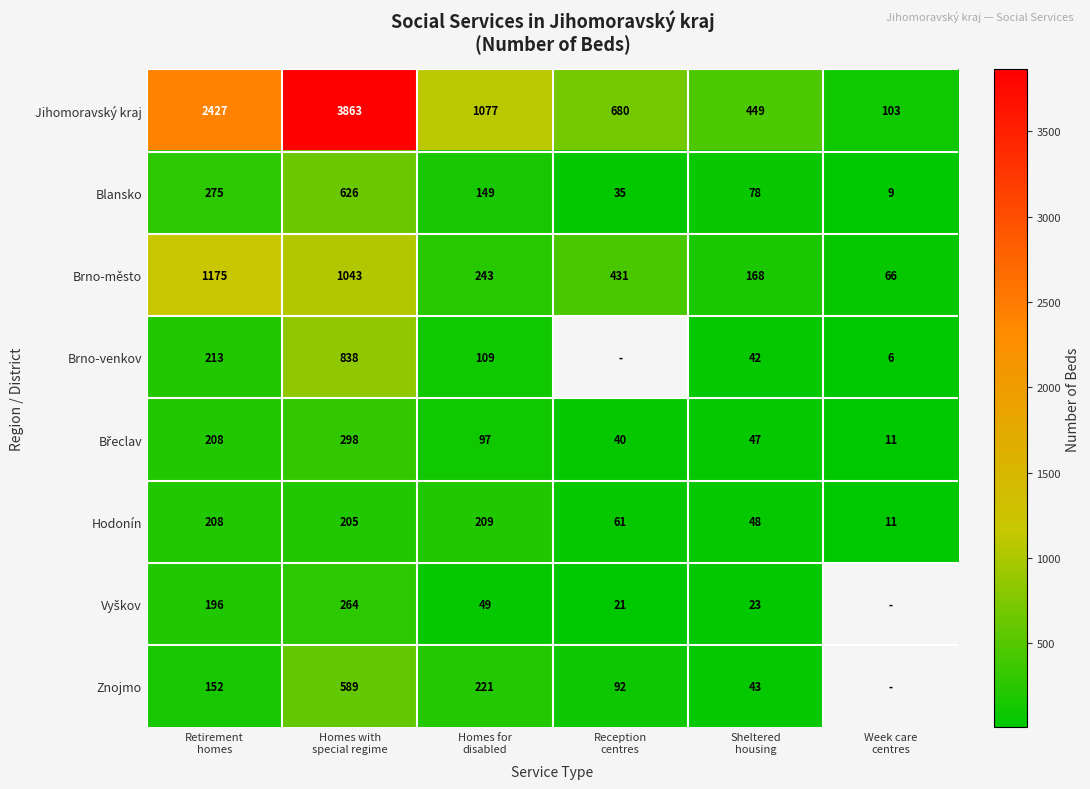

What is the difference between the highest and lowest values at Retirement
homes?

2275